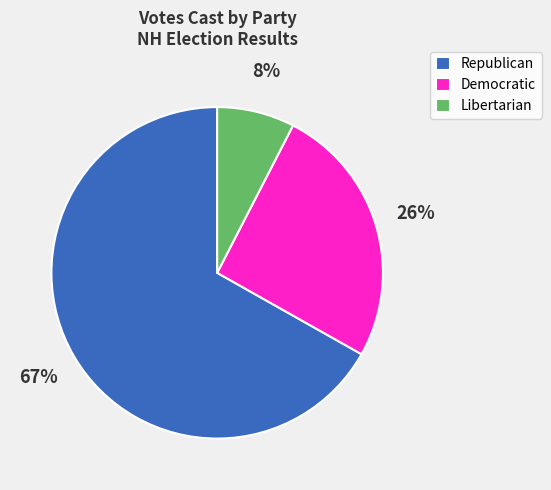

Which category accounts for the majority?

Republican